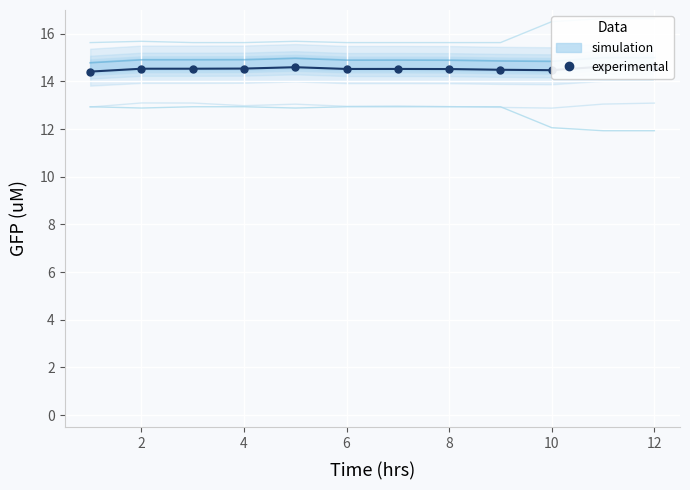

True or false: col4 (simulation) has more than 1 points higher than both neighbors.

False